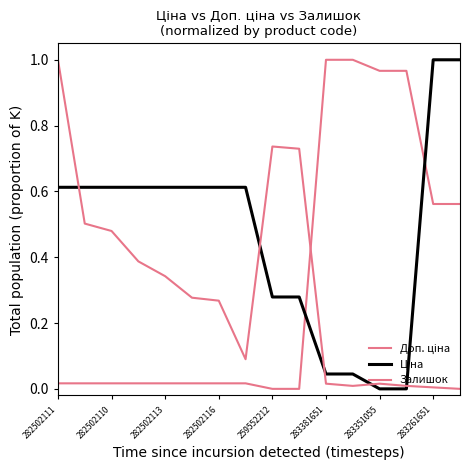

Reading left to right, what are all the values shown in this chart?

Доп. ціна: 0.0	0.0	0.0	0.0	0.0	0.0	0.0	0.0	0.0	0.0	1.0	1.0	1.0	1.0	0.6	0.6
Ціна: 0.6	0.6	0.6	0.6	0.6	0.6	0.6	0.6	0.3	0.3	0.0	0.0	0.0	0.0	1.0	1.0
Залишок: 1.0	0.5	0.5	0.4	0.3	0.3	0.3	0.1	0.7	0.7	0.0	0.0	0.0	0.0	0.0	0.0